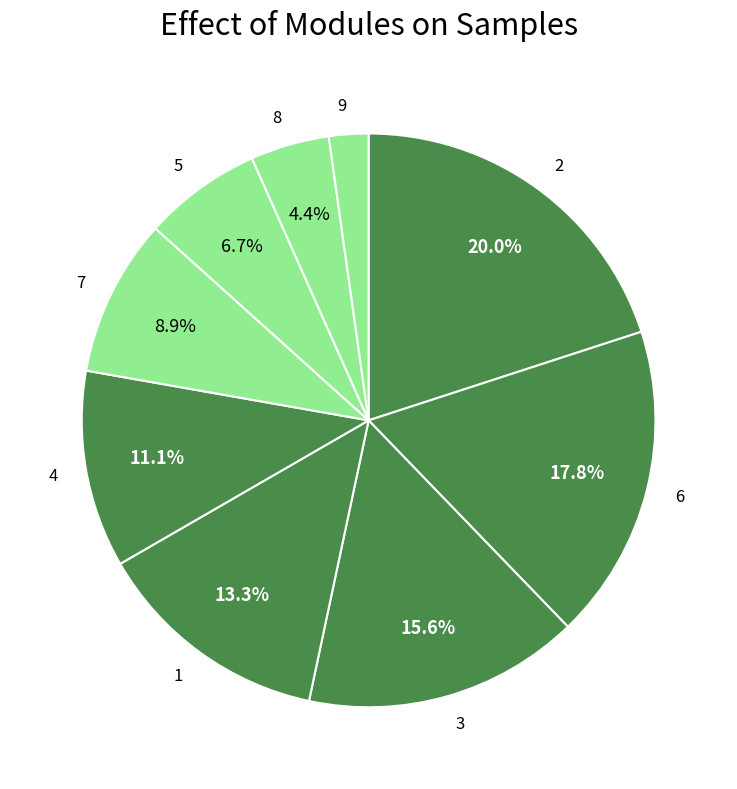

To the nearest percent, what is the difference between the largest and smallest slice percentages?

18%